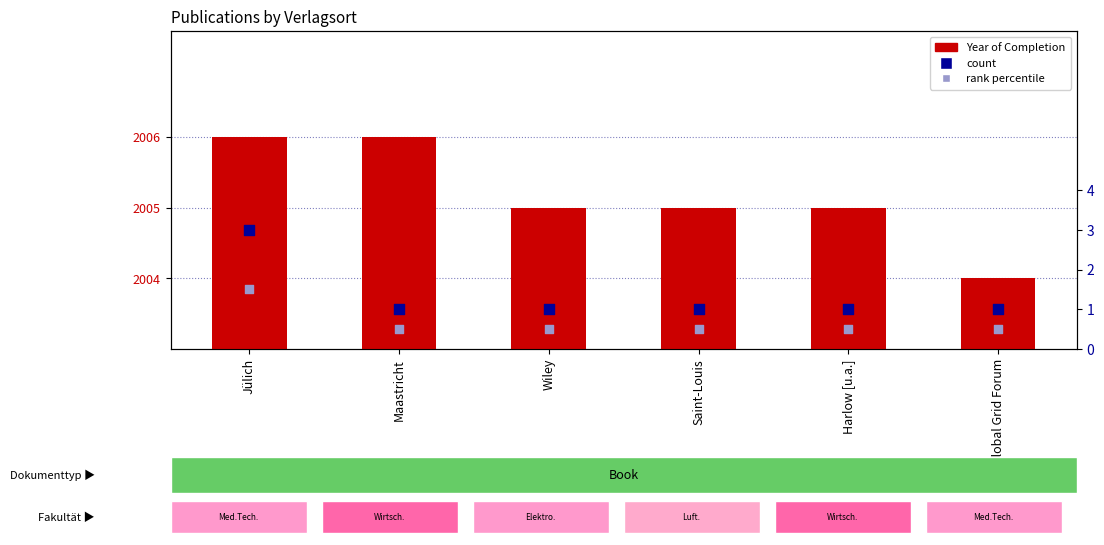

Which series has the largest total across all categories?

Year of Completion